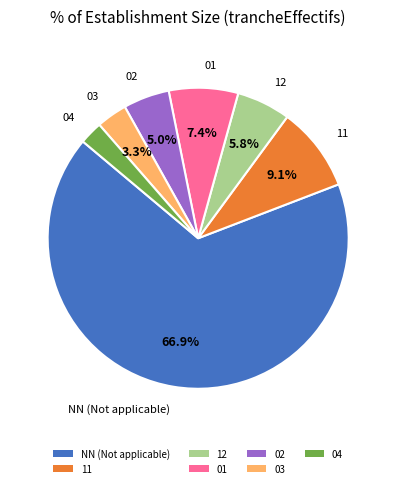

How much of the chart is everything except 03?

96.7%